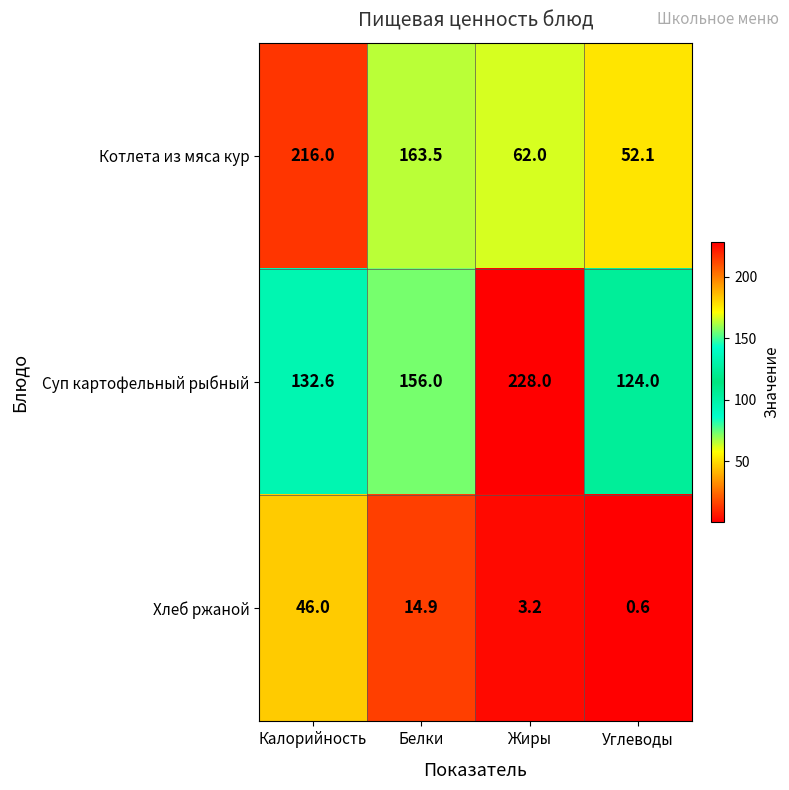

Reading left to right, extract all data points from this chart.

Котлета из мяса кур: Калорийность=216.0	Белки=163.5	Жиры=62.0	Углеводы=52.1
Суп картофельный рыбный: Калорийность=132.6	Белки=156.0	Жиры=228.0	Углеводы=124.0
Хлеб ржаной: Калорийность=46.0	Белки=14.9	Жиры=3.2	Углеводы=0.6